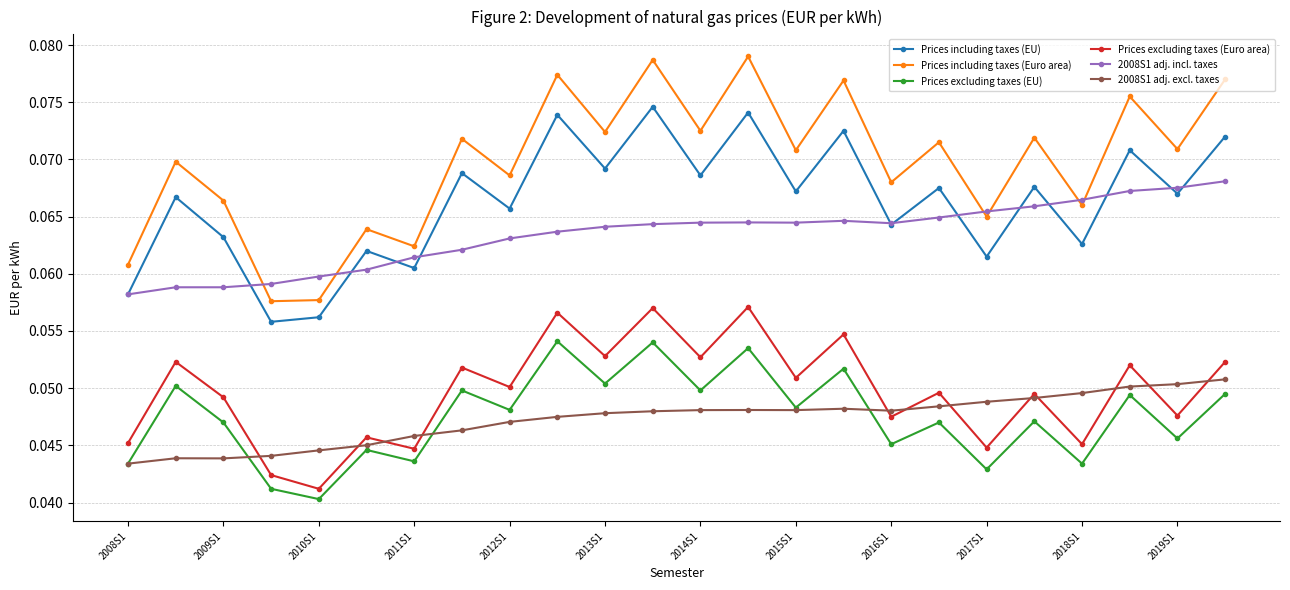

Is this an area chart (filled region under the line)?

No